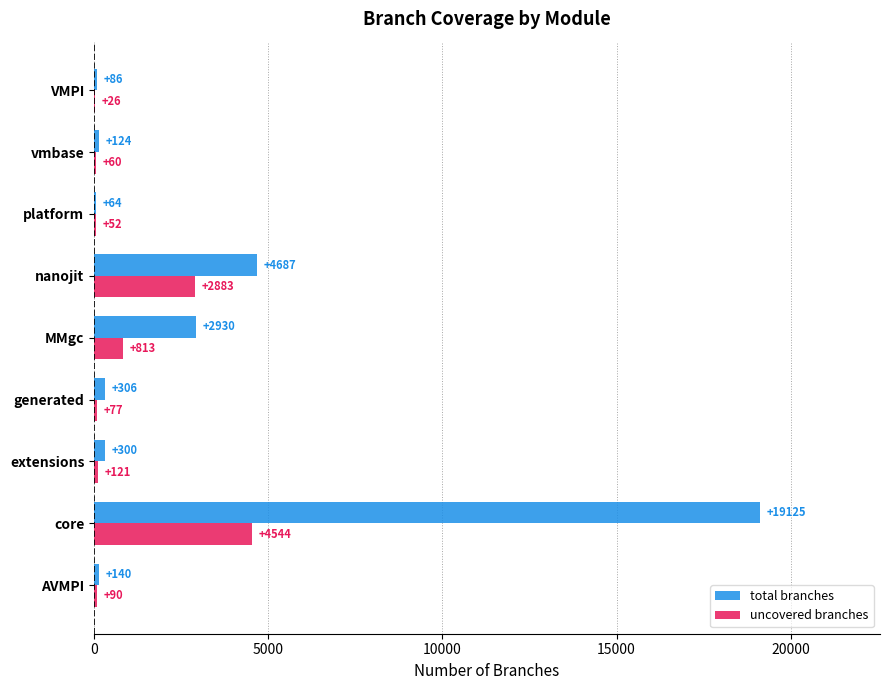

What is the sum of all total branches values?

27762